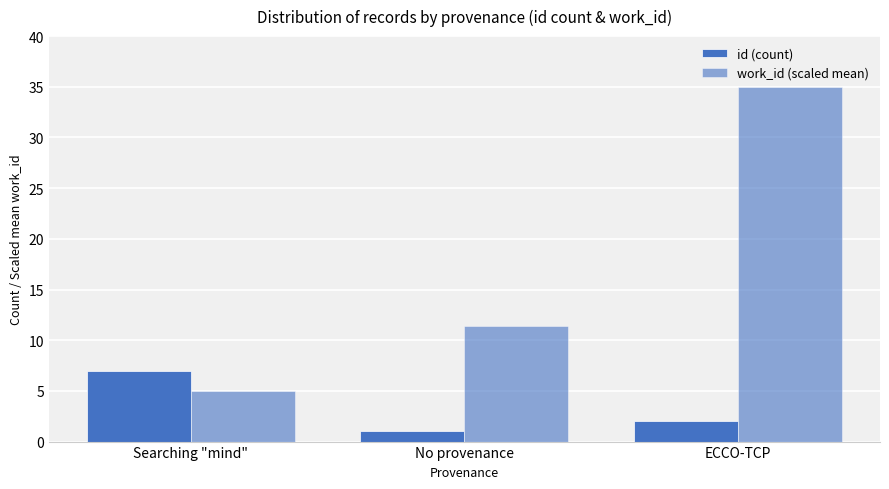

Reading left to right, what are all the values shown in this chart?

id (count): 7.0	1.0	2.0
work_id (scaled mean): 5.0	11.4	35.0